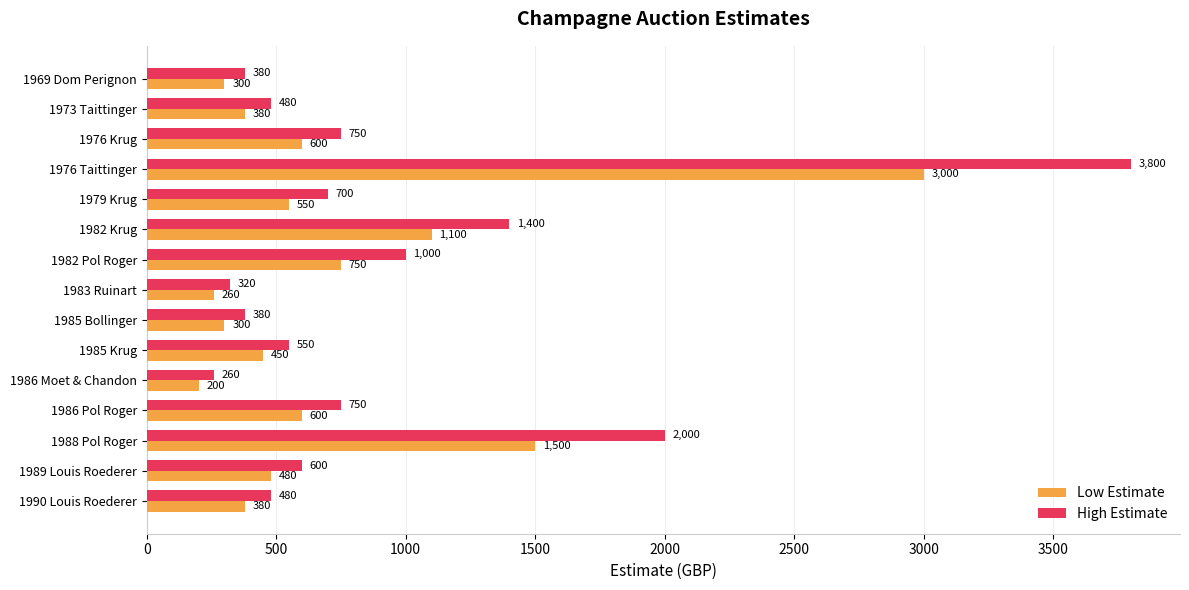

True or false: High Estimate has a value of 1000 at 1982 Pol Roger.

True